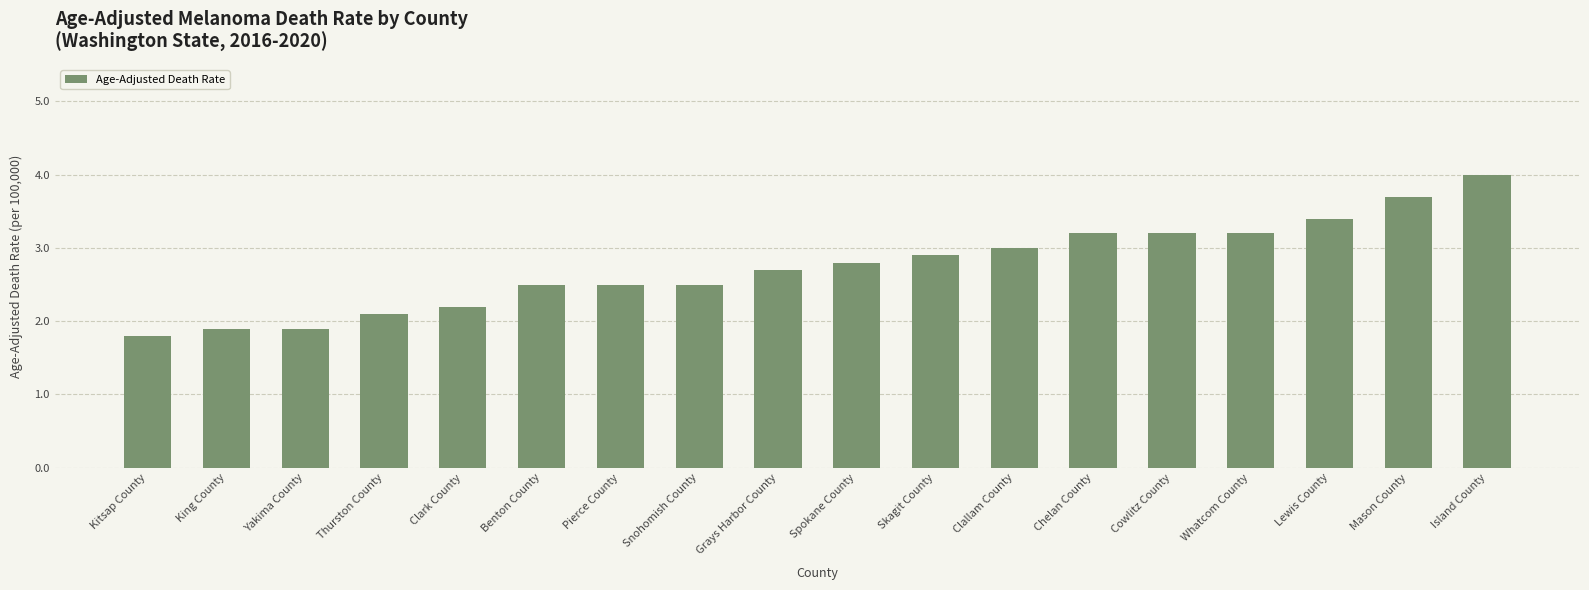

What is the change in value from Kitsap County to Lewis County?

+1.6